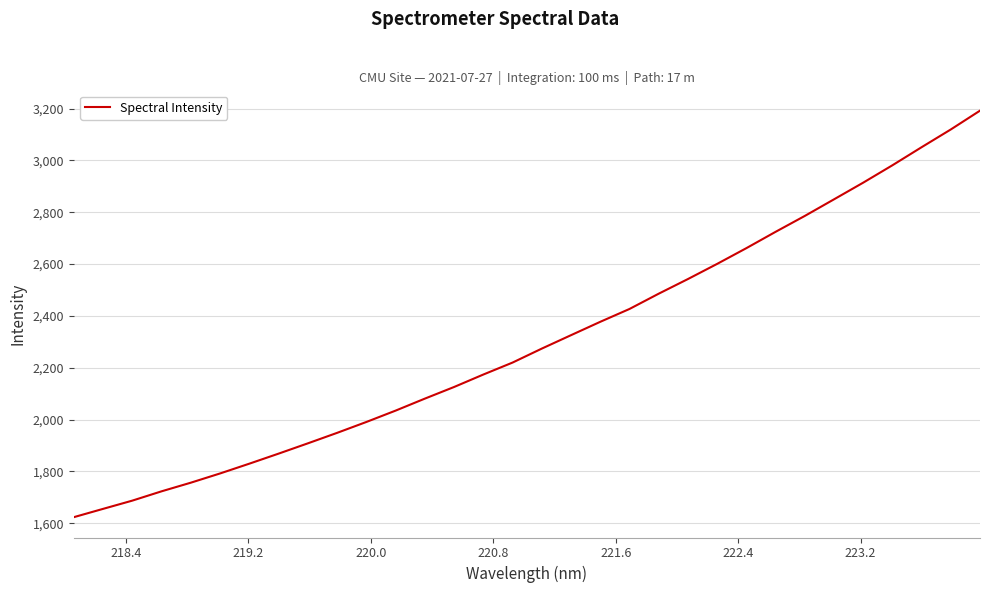

Reading right to left, extract all data points from this chart.

3192.3	3119.7	3051.2	2981.5	2914.4	2850.1	2786.0	2724.6	2661.6	2600.9	2542.4	2485.9	2426.9	2377.3	2325.8	2274.0	2220.1	2173.9	2125.8	2080.9	2034.6	1990.8	1948.8	1908.3	1868.6	1829.8	1792.1	1756.5	1723.1	1687.2	1655.4	1623.3